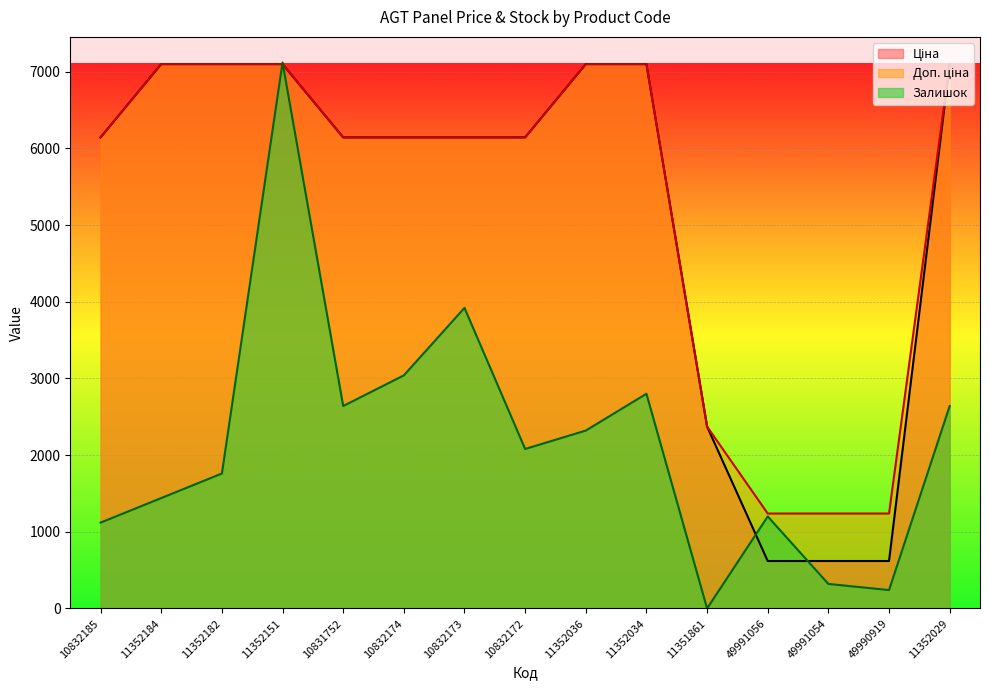

Which category has the lowest value in the Доп. ціна series?

49991056